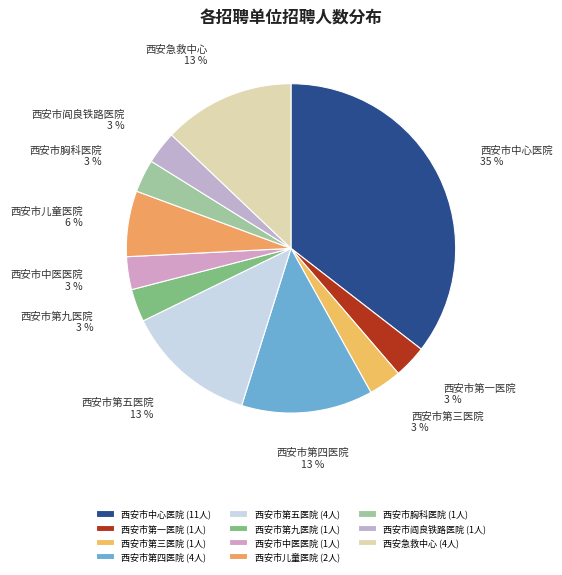

Which has a higher value, 西安市中心医院 or 西安市胸科医院?

西安市中心医院